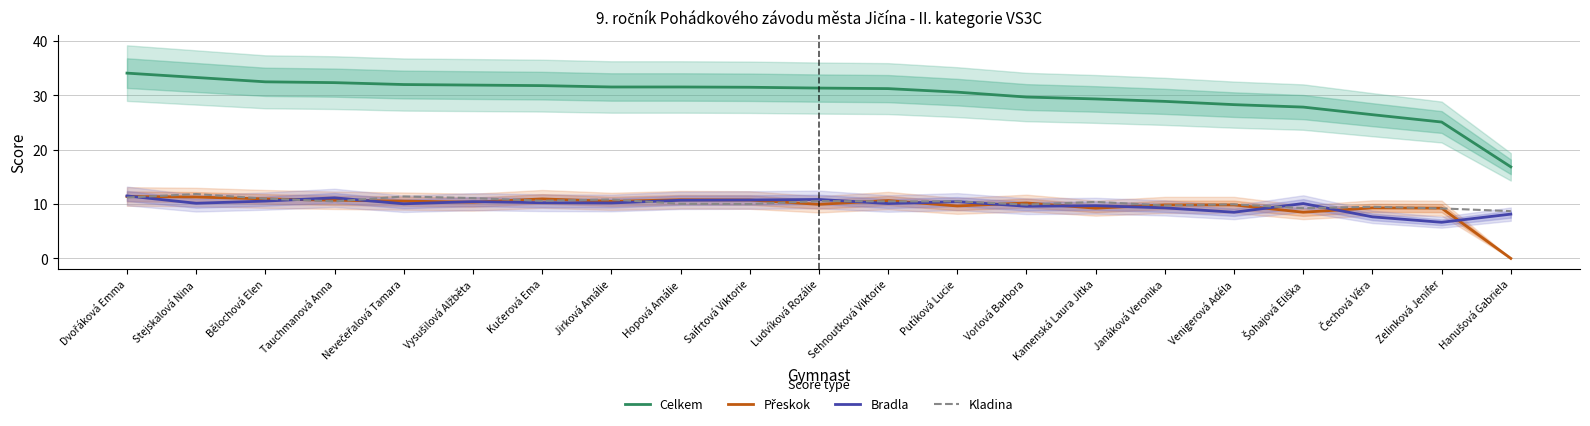

True or false: Kladina and Celkem cross at least once.

False